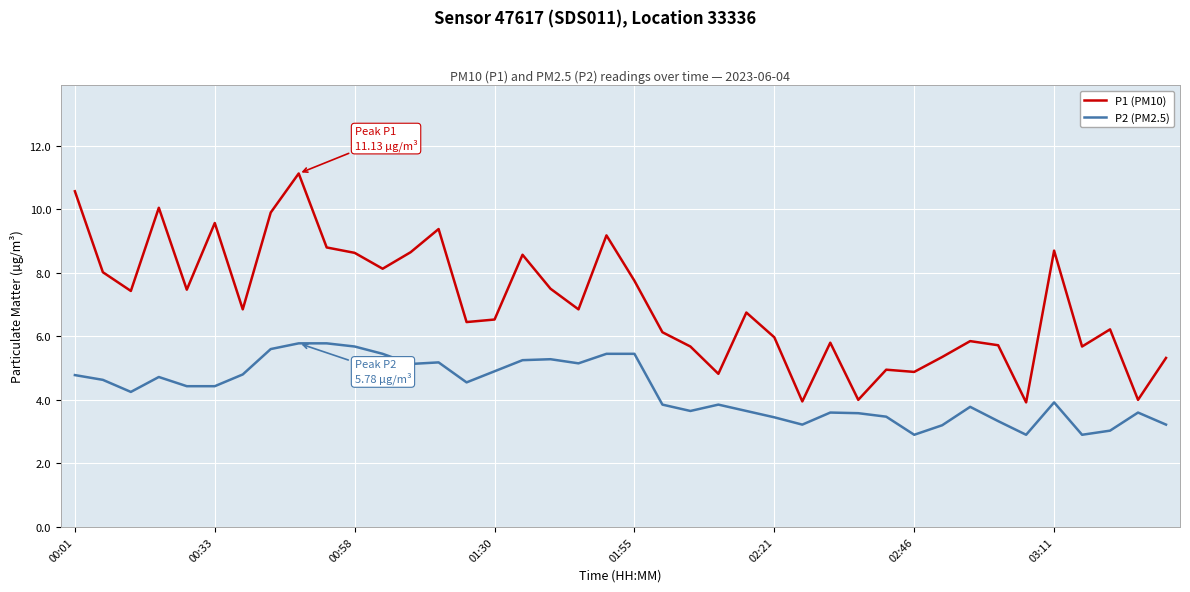

List the series in order of their overall mean, highest first.

P1 (PM10), P2 (PM2.5)